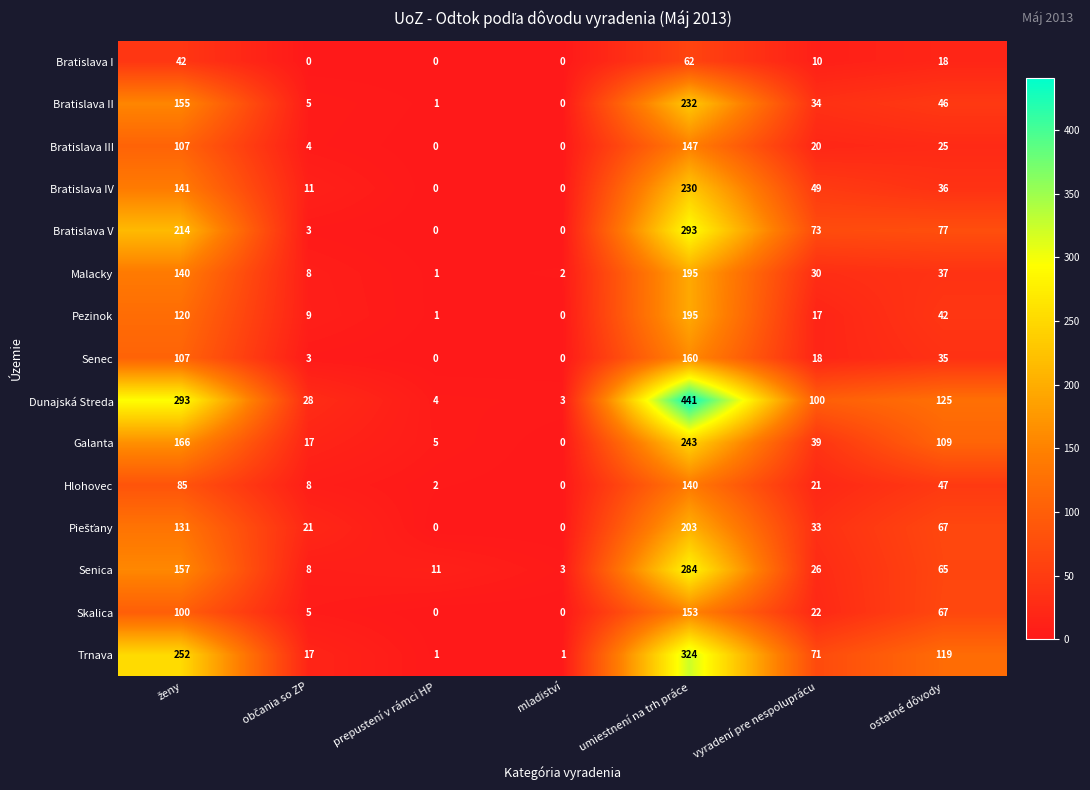

What is the maximum value for Bratislava II?

232